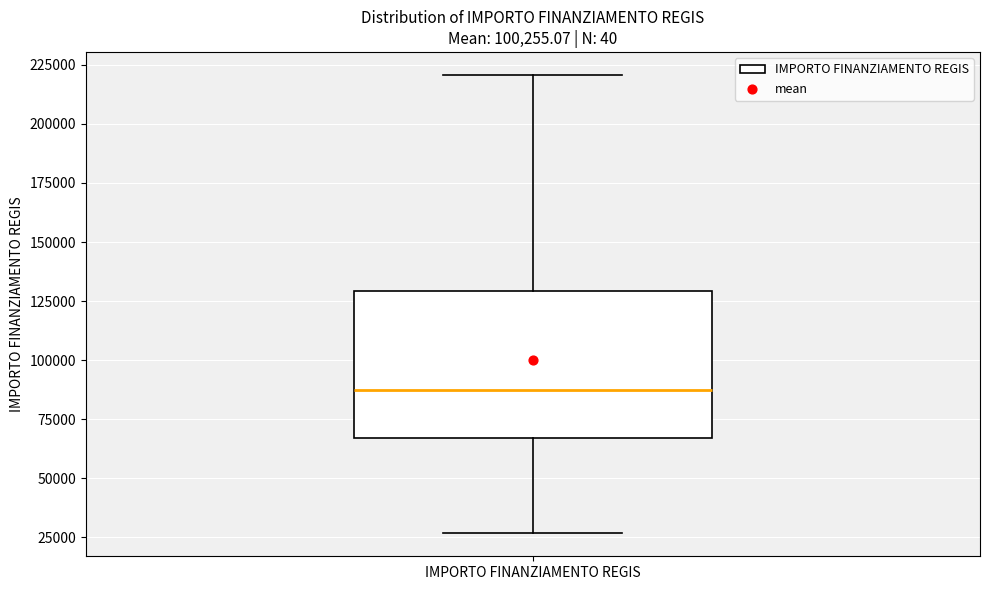

Where does the upper whisker of the box for IMPORTO FINANZIAMENTO REGIS end on the y-axis? The values are not printed on the chart, so give them approximately, as read against the axis.

220000